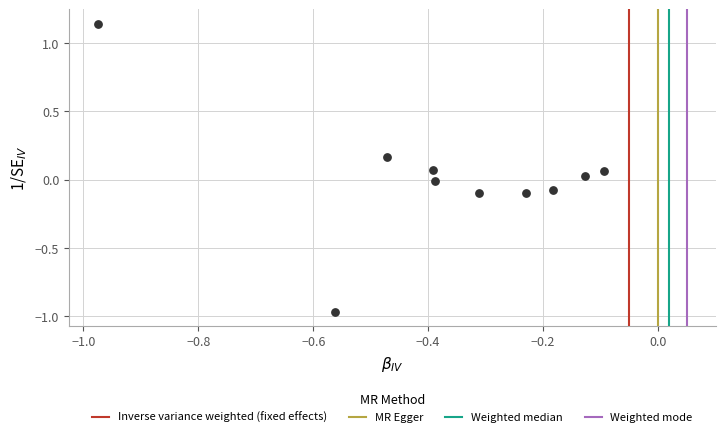

What is the range of X values (max minus min)?

0.9